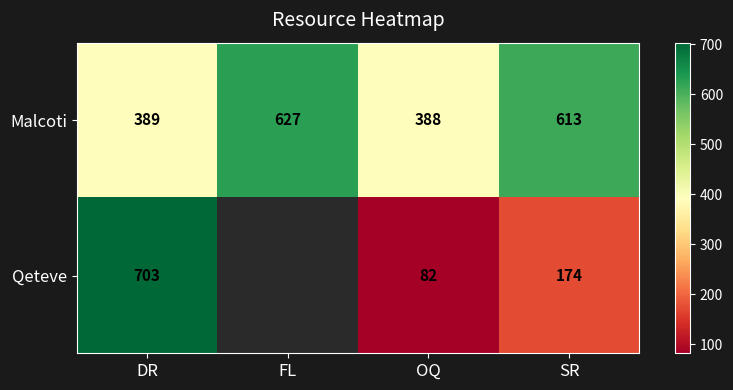

What is the total value across all series at OQ?

470